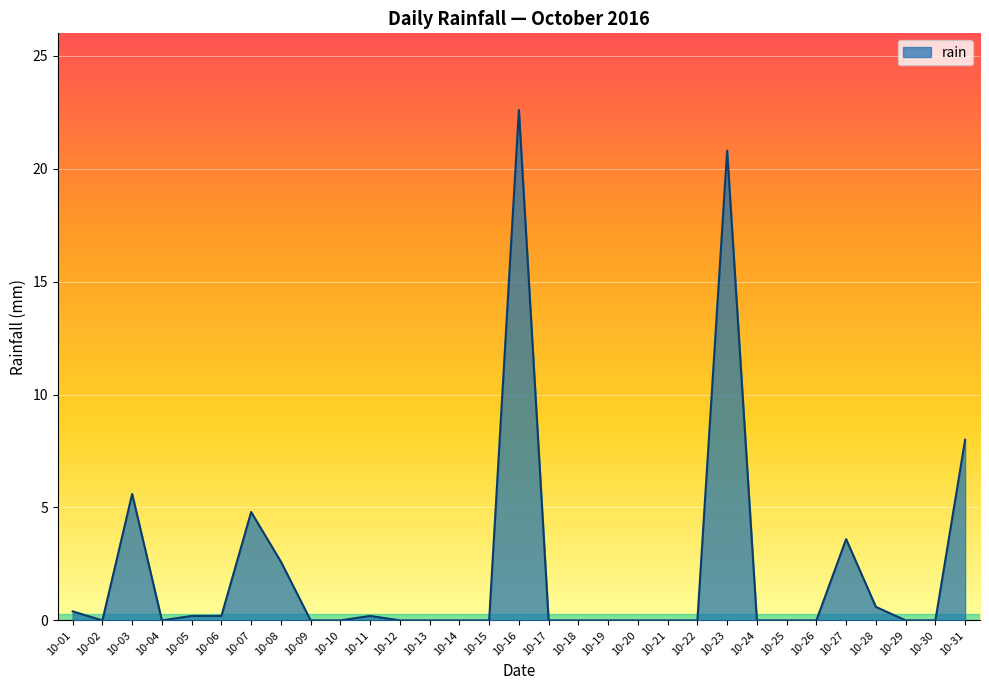

What is the change in value from 10-01 to 10-12?

-0.4